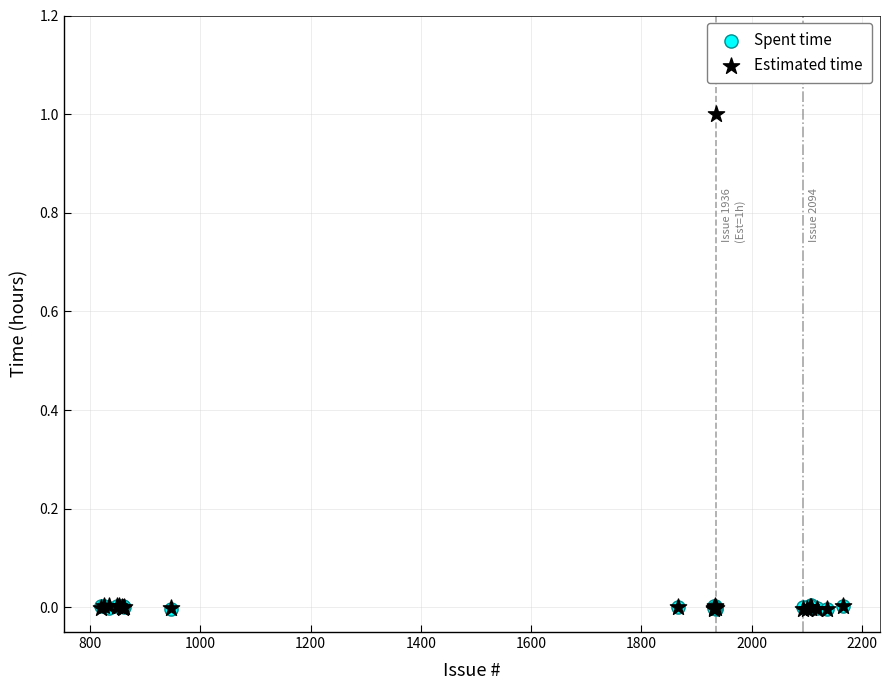

What are all the series names shown in the legend?

Spent time, Estimated time